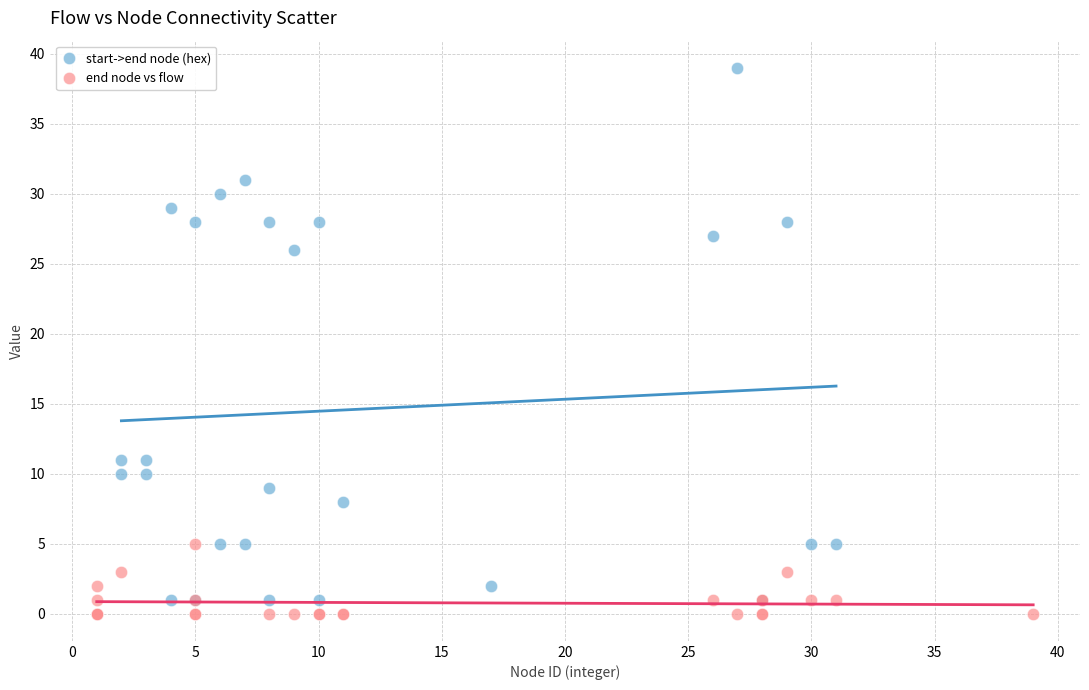

Which series reaches the maximum Y coordinate?

start->end node (hex)